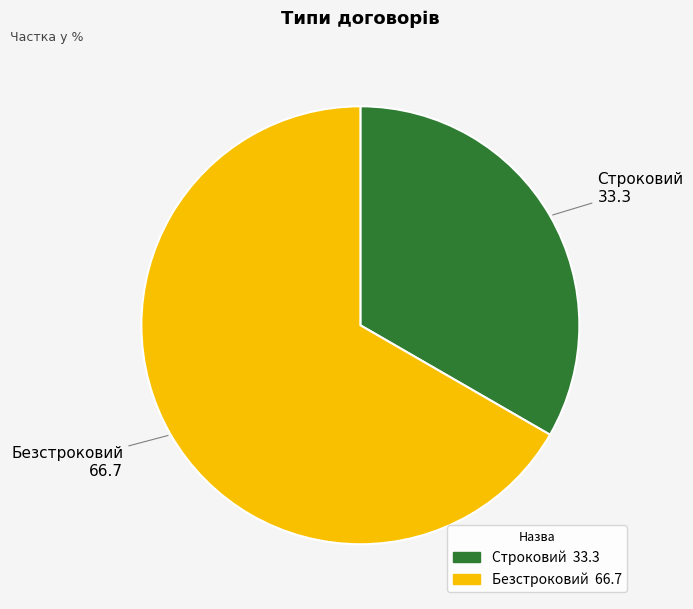

Rank the categories by value from highest to lowest.

Безстроковий, Строковий